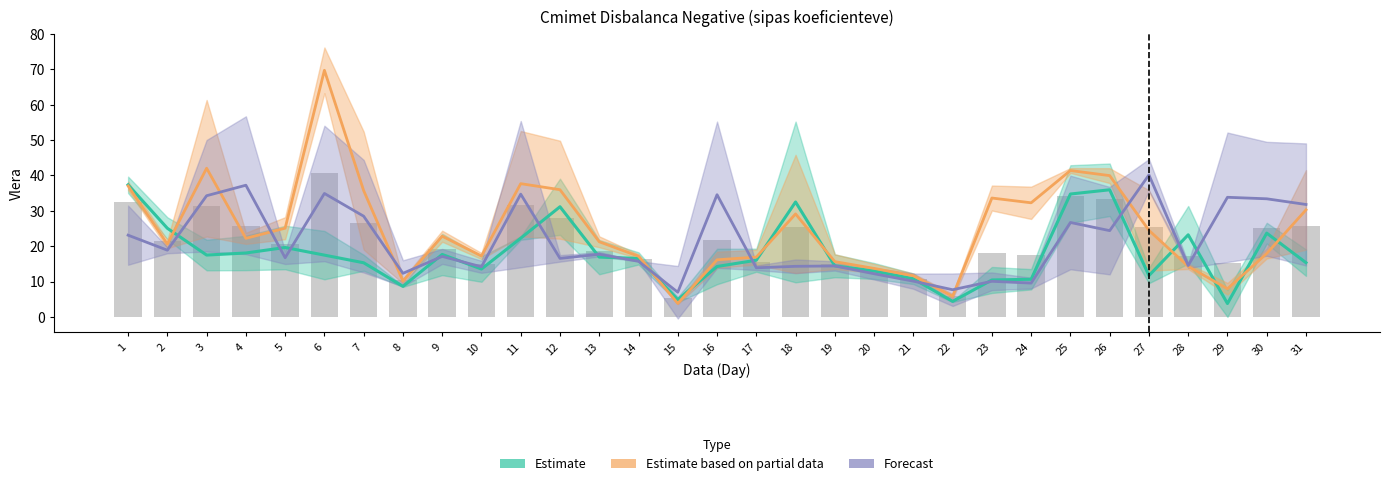

What is the difference between the Estimate values at 5 and 18?

12.9